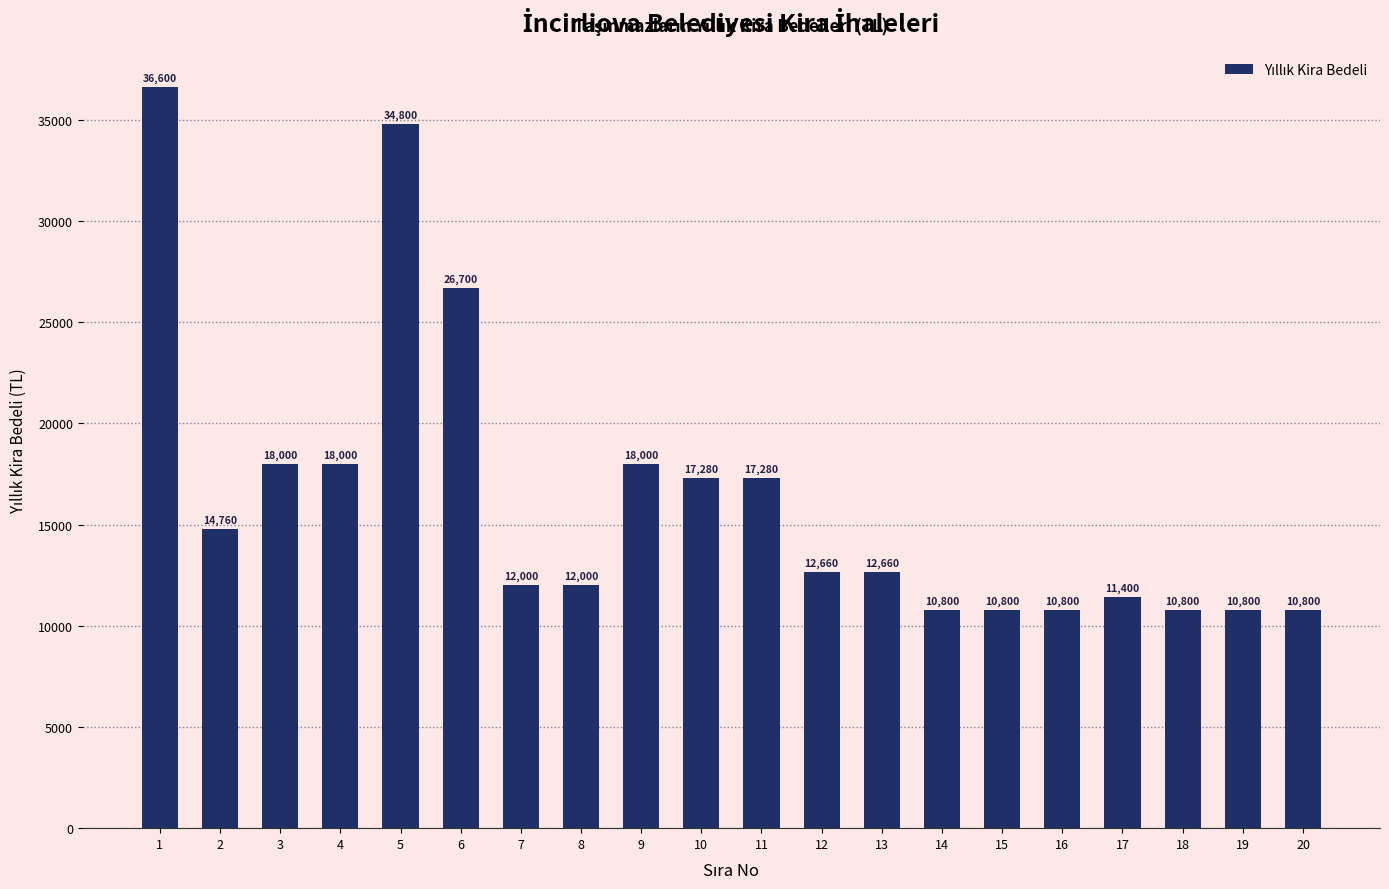

Where is the data nearest to the value 23700?

6